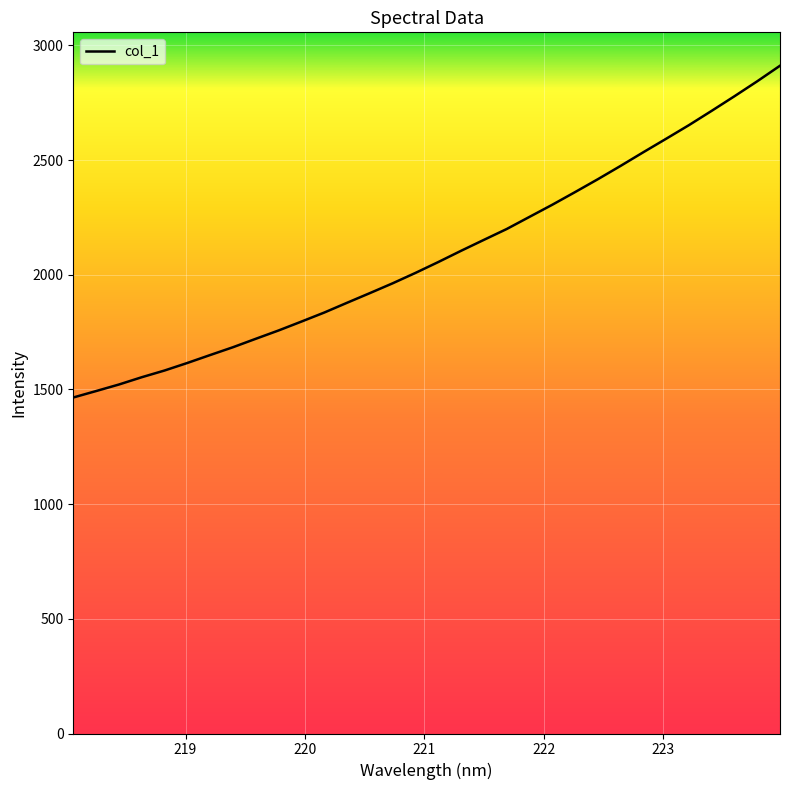

What is the maximum value shown in the chart?

2911.2